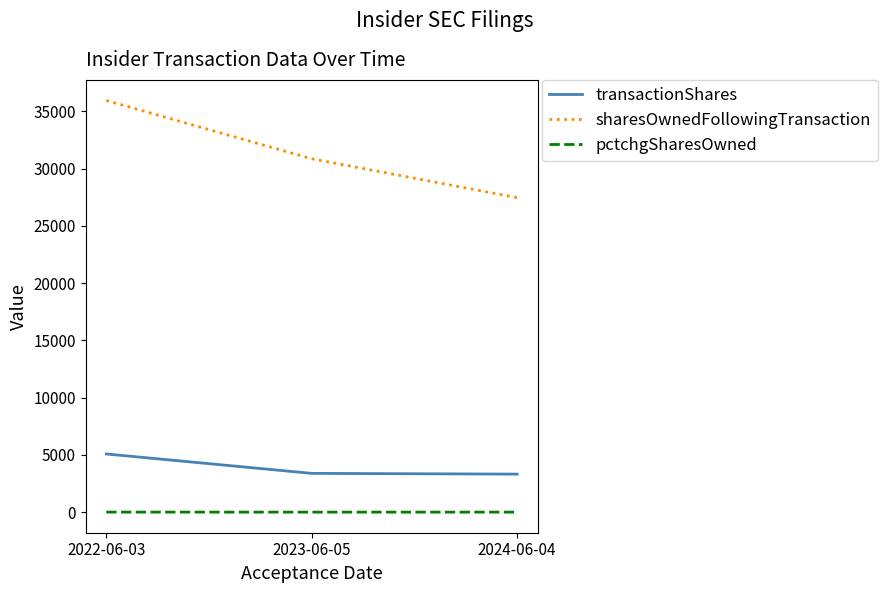

Read the transactionShares value at 2022-06-03, to the nearest 100.

5100